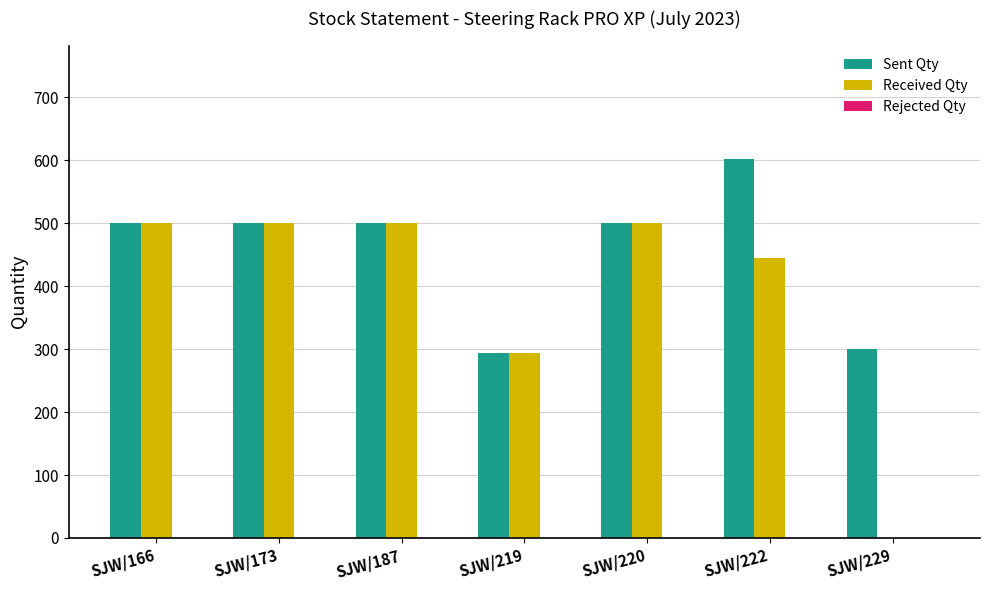

Which series has the largest total across all categories?

Sent Qty